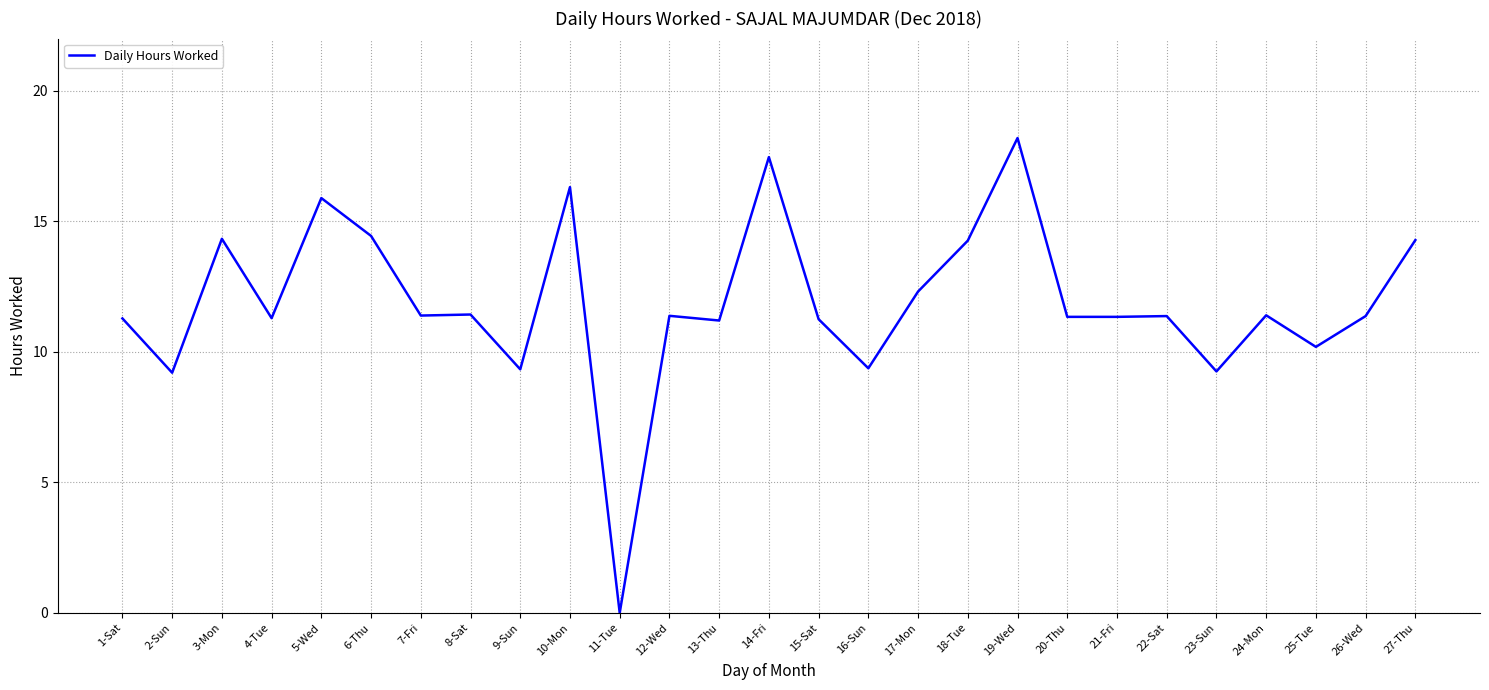

How many categories are shown in the chart?

27